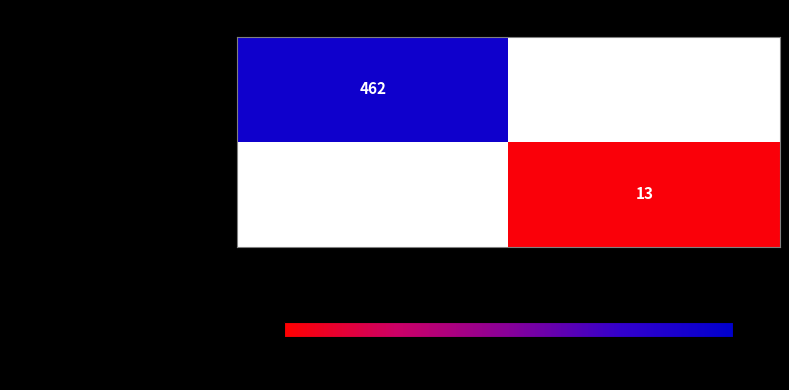

The value of 1a866e74...0734c9d at -1 is 462. True or false?

True